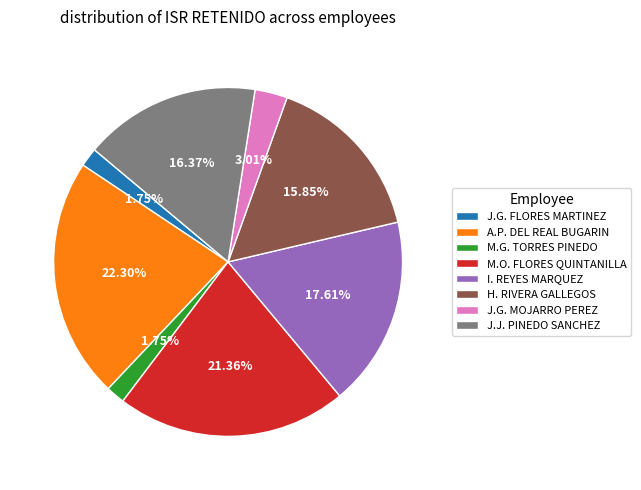

Is there a majority slice in this chart?

No